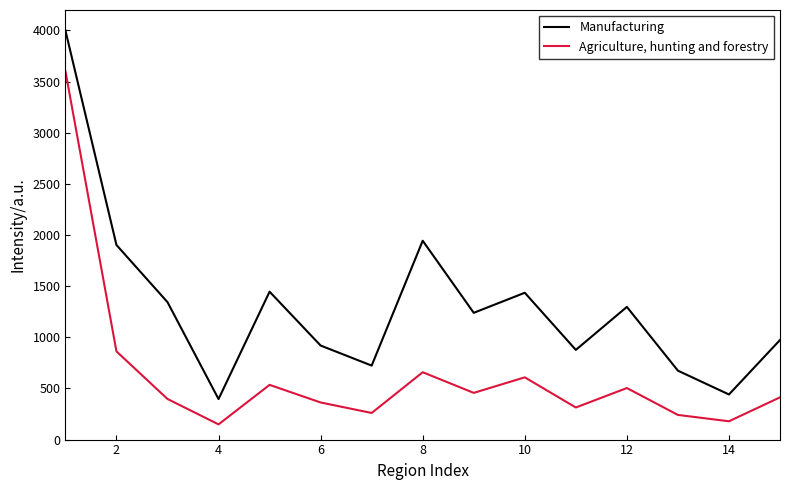

Which series has the largest range (max minus min)?

Manufacturing